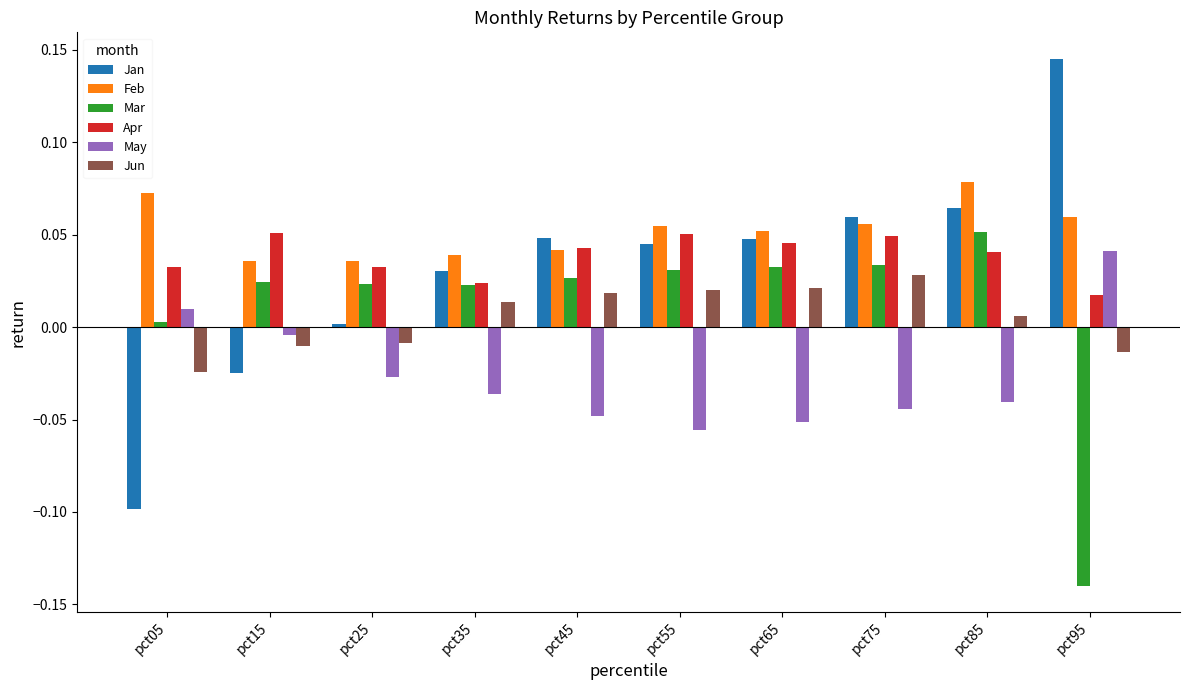

Rank the series at pct25 from highest to lowest value.

Feb, Apr, Mar, Jan, Jun, May